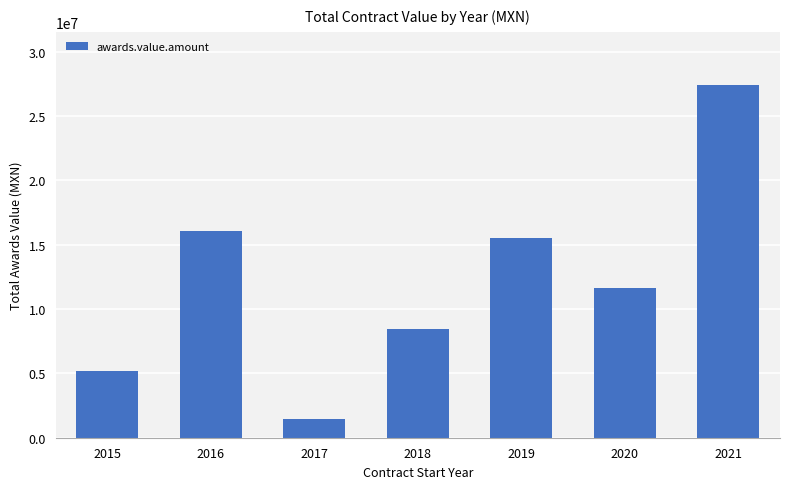

What is the minimum value shown in the chart?

1452304.9